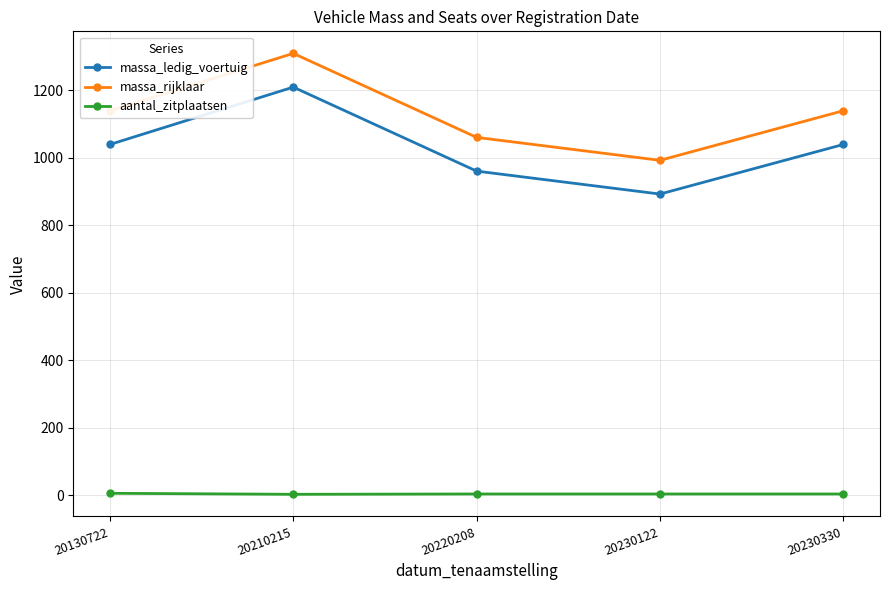

Rank the series by their maximum value, from lowest to highest.

aantal_zitplaatsen, massa_ledig_voertuig, massa_rijklaar